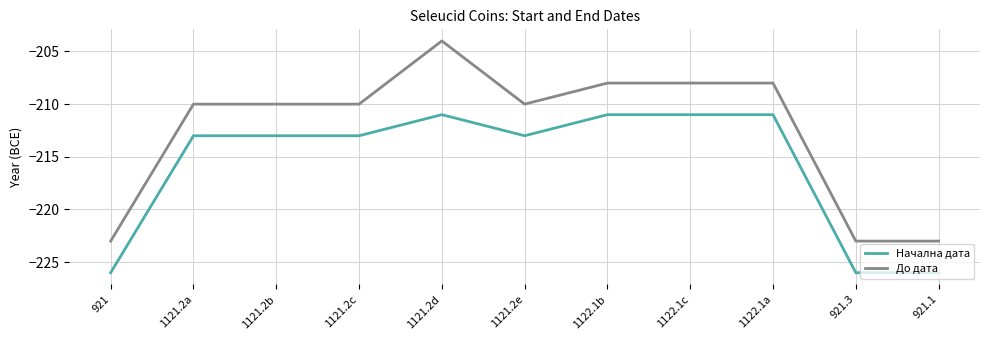

The До дата series shows -210 at 1121.2a. True or false?

True